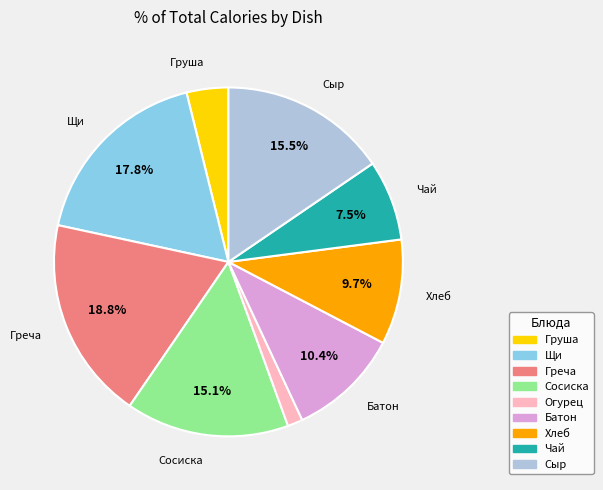

The Сосиска slice represents 15% of the pie. True or false?

True